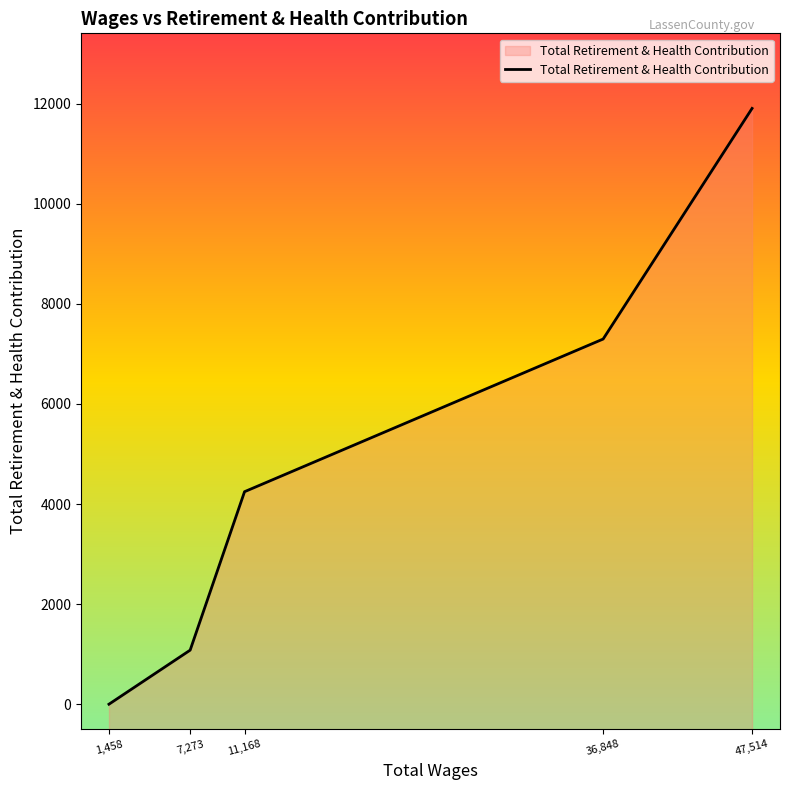

What is the maximum value shown in the chart?

11904